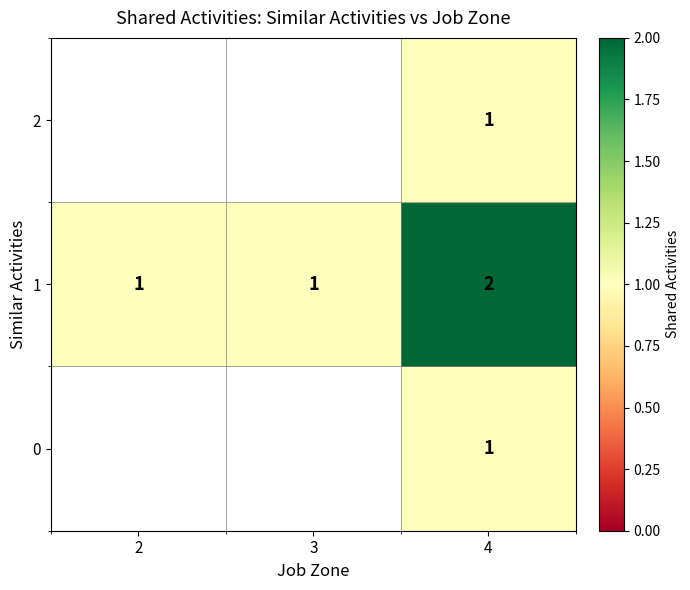

The 0 series shows 1.7 at 4. True or false?

False